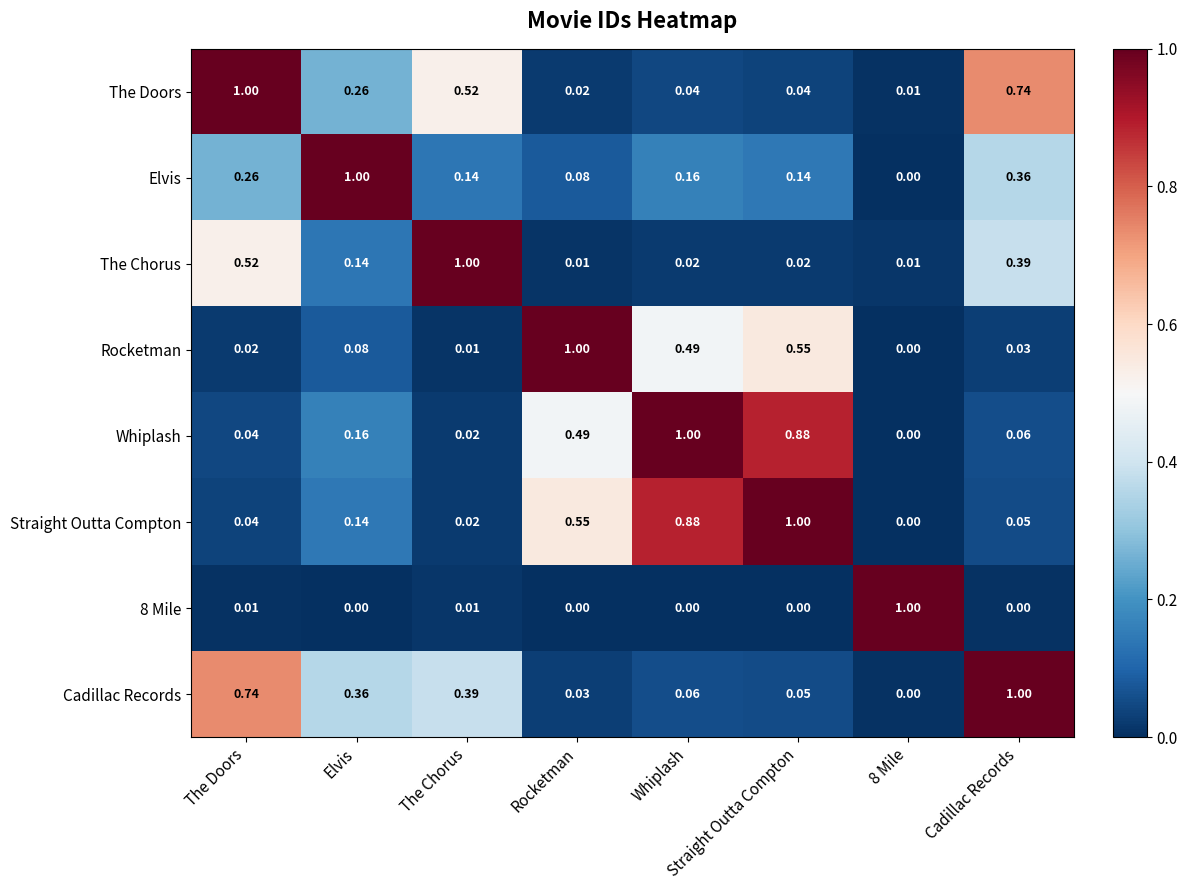

Which series has the largest total across all categories?

Straight Outta Compton